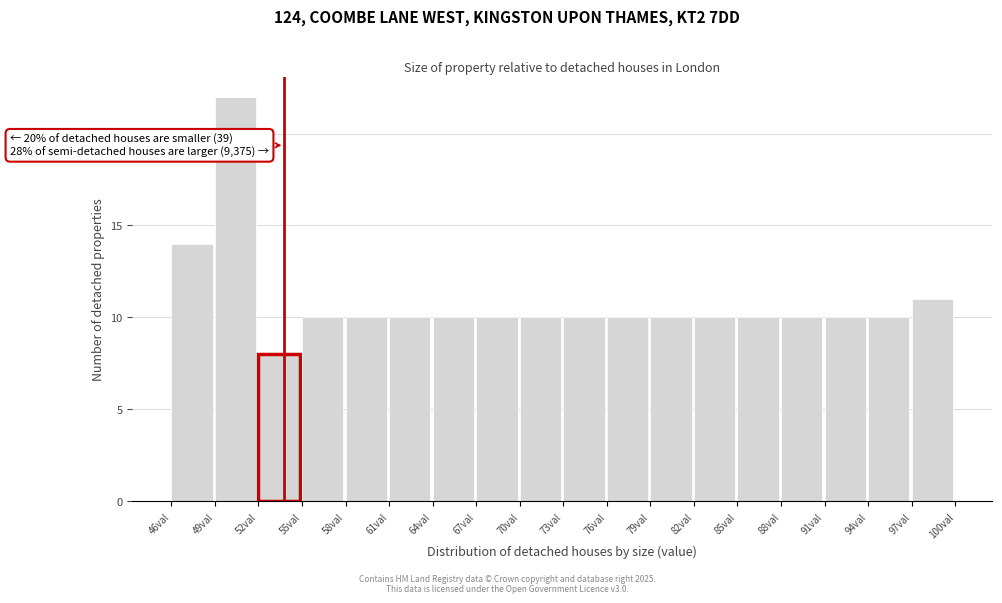

Which range on the x-axis has the tallest bar?

49.0 to 52.0